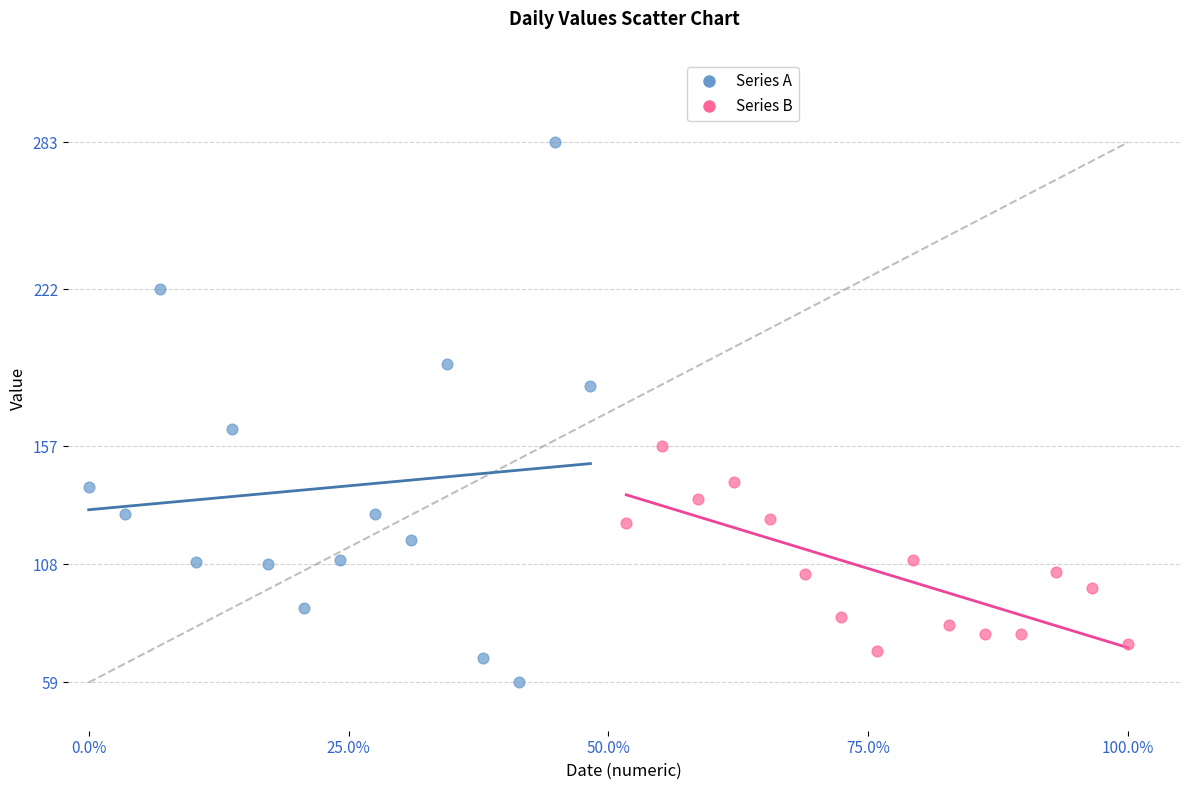

Which series contains the lowest Y value?

Series A